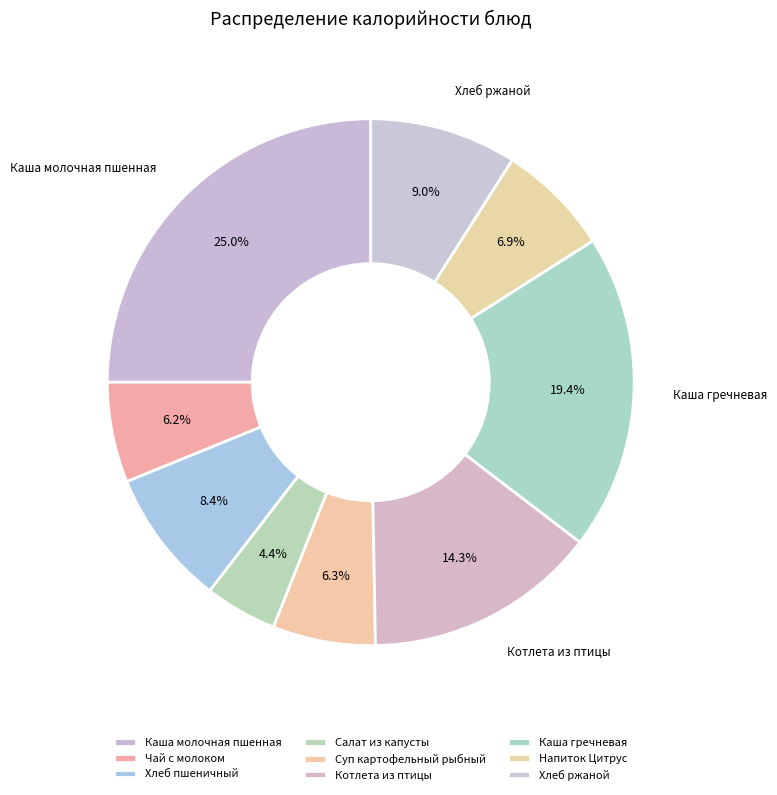

How many segments does this pie chart have?

9